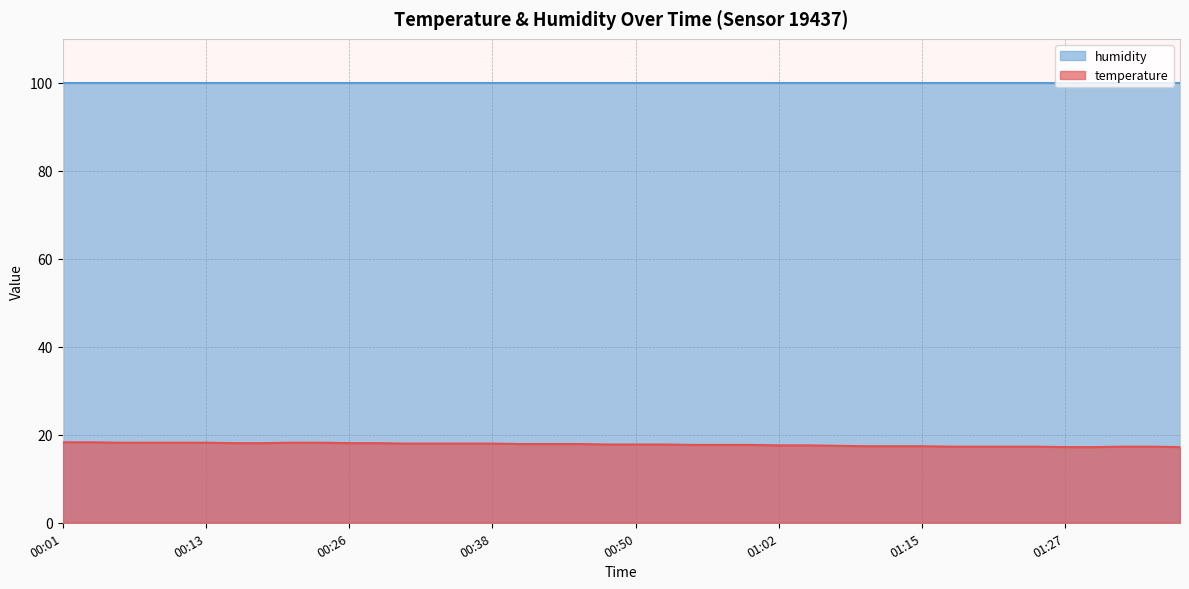

What is the spread (max minus min) of values at 00:13?

81.7